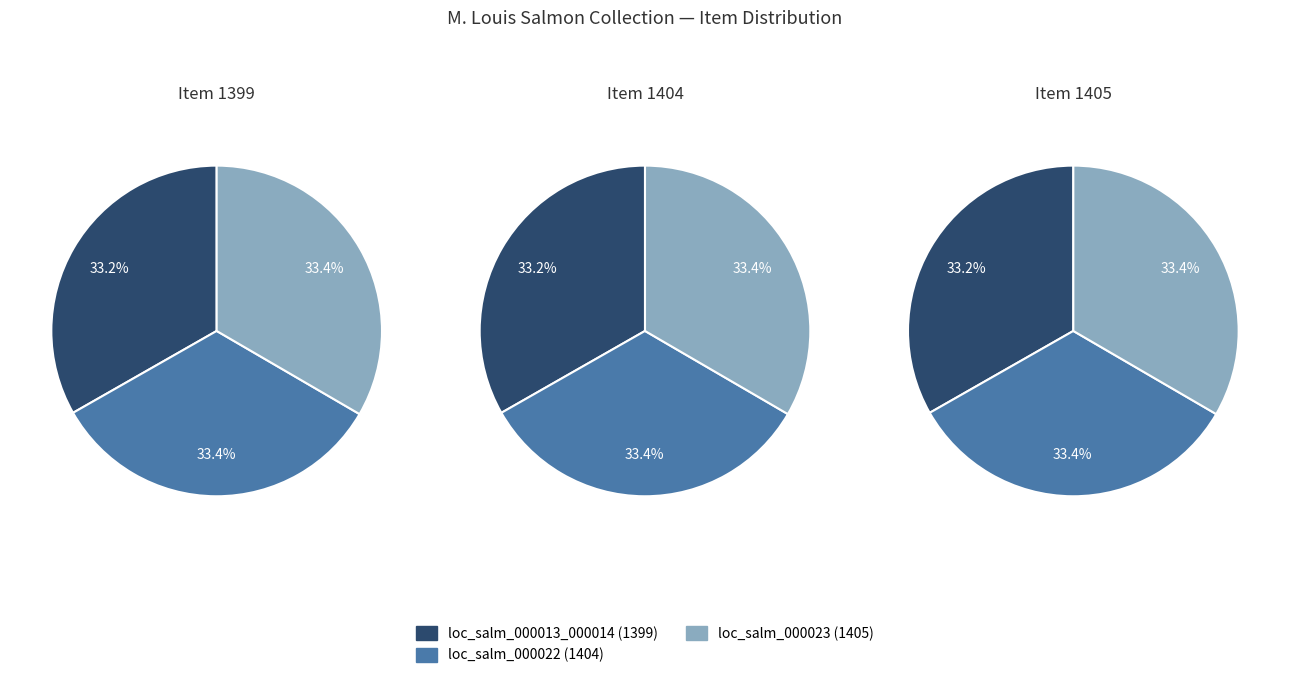

What portion of the pie excludes loc_salm_000013_000014?

66.8%